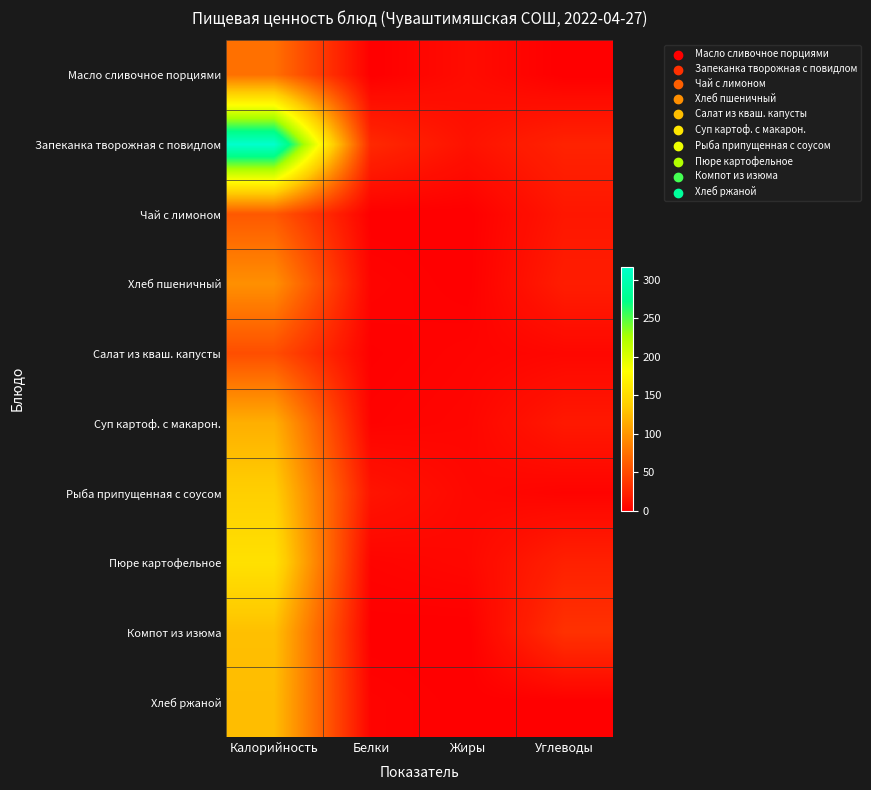

Which series has the largest range (max minus min)?

Запеканка творожная с повидлом